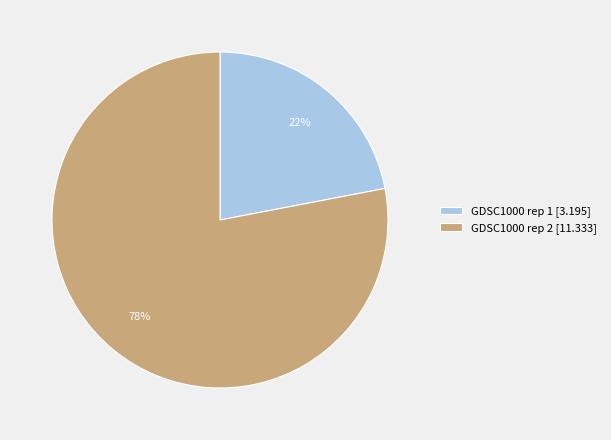

The GDSC1000 rep 1 slice represents 22% of the pie. True or false?

True